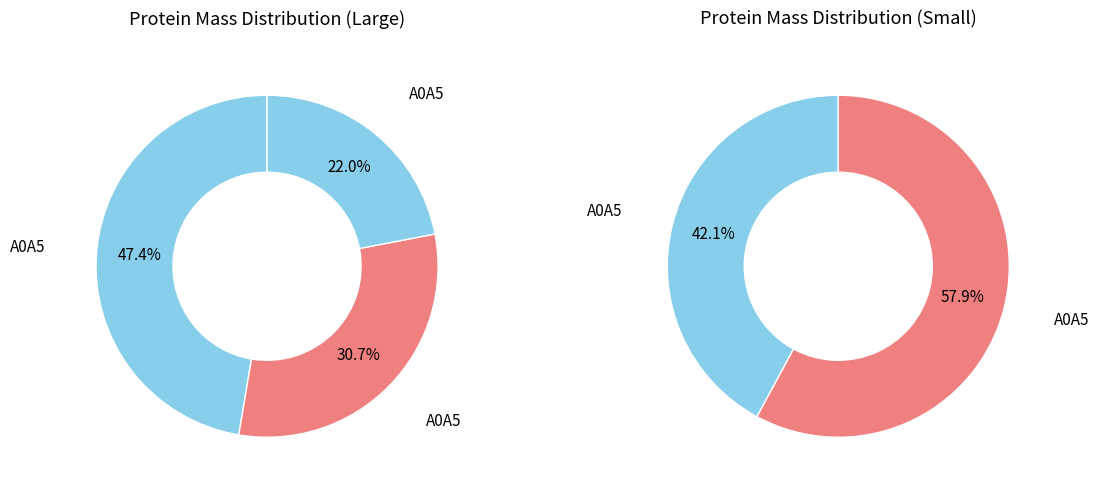

How many slices are in this pie chart?

5